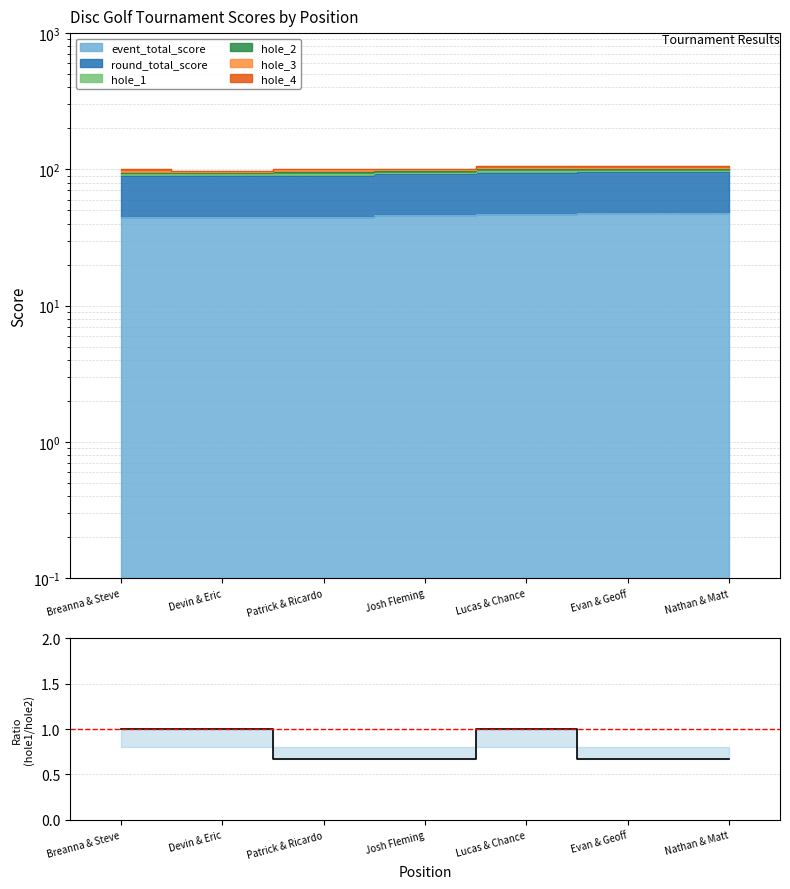

Does the chart have visible grid lines?

Yes